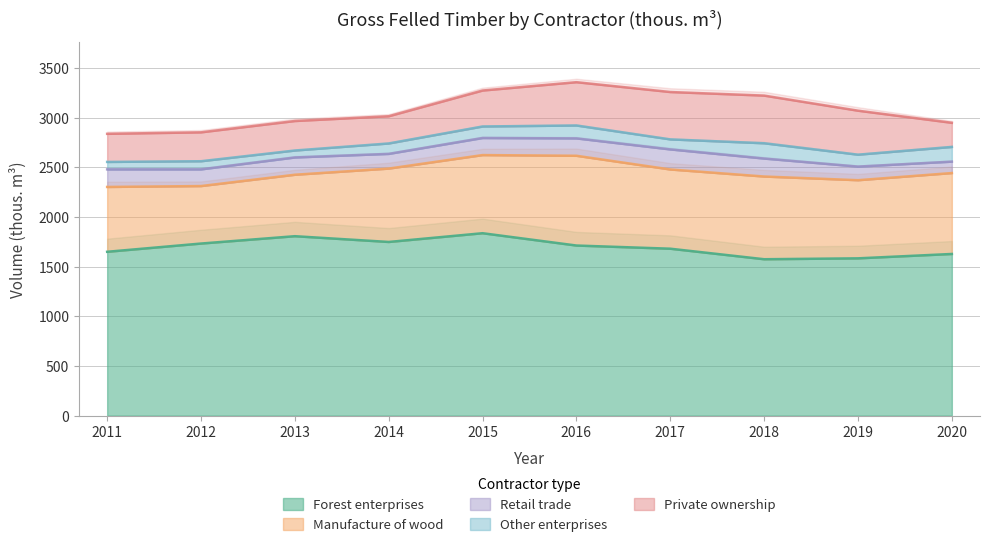

Reading left to right, extract all data points from this chart.

Forest enterprises: 2011=1650	2012=1733	2013=1807	2014=1749	2015=1837	2016=1713	2017=1681	2018=1575	2019=1584	2020=1628
Manufacture of wood: 2011=653	2012=579	2013=619	2014=739	2015=787	2016=904	2017=798	2018=833	2019=787	2020=815
Retail trade: 2011=177	2012=168	2013=174	2014=148	2015=172	2016=175	2017=202	2018=181	2019=137	2020=115
Other enterprises: 2011=75	2012=82	2013=70	2014=105	2015=116	2016=130	2017=101	2018=154	2019=120	2020=148
Private ownership: 2011=283	2012=291	2013=297	2014=274	2015=362	2016=436	2017=477	2018=480	2019=443	2020=243